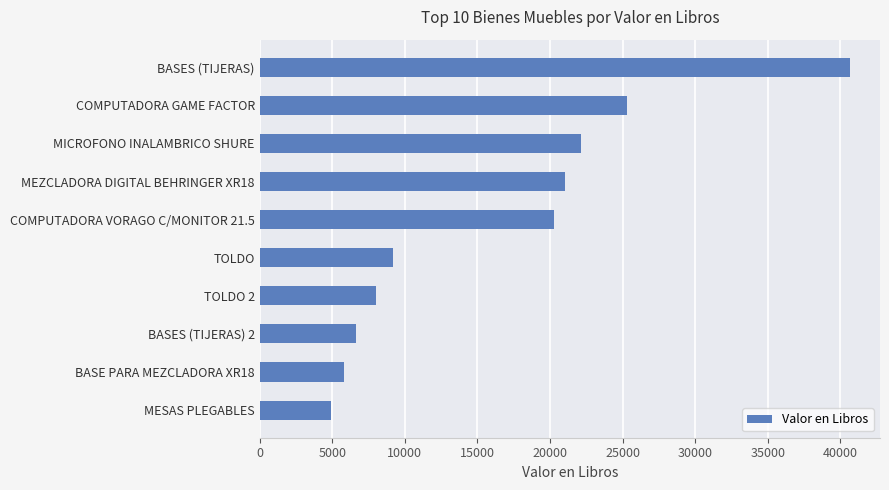

The chart shows a value of 29834.7 at MICROFONO INALAMBRICO SHURE. True or false?

False